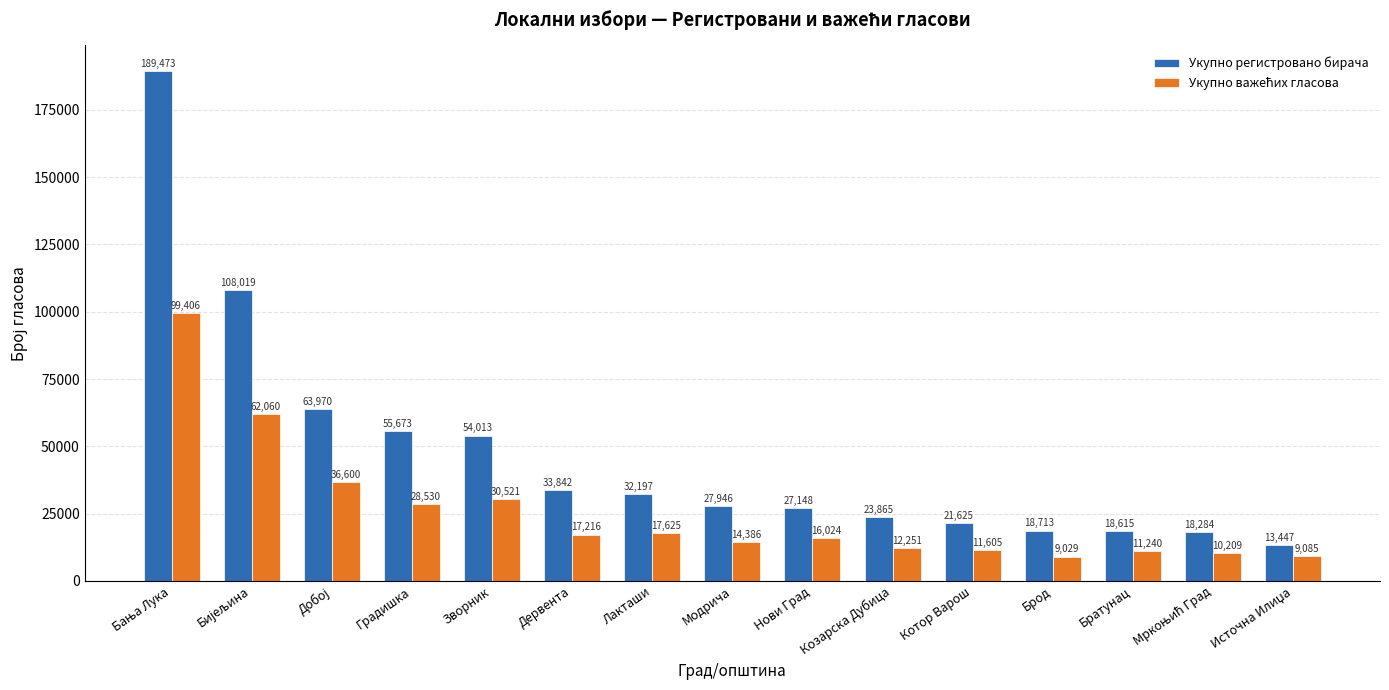

The value of Укупно регистровано бирача at Градишка is 55673. True or false?

True